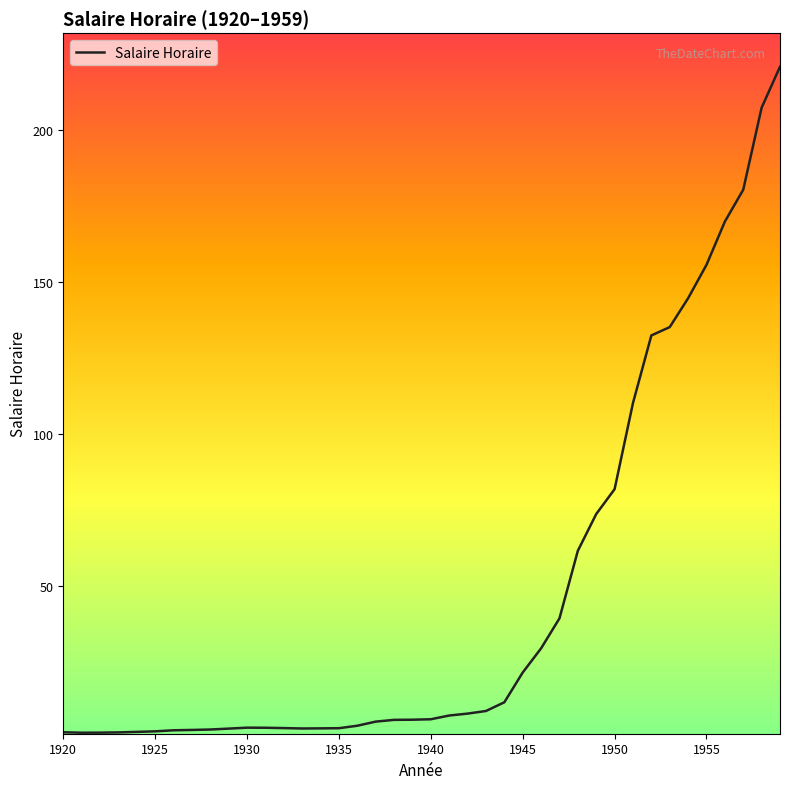

What is the maximum value shown in the chart?

221.0